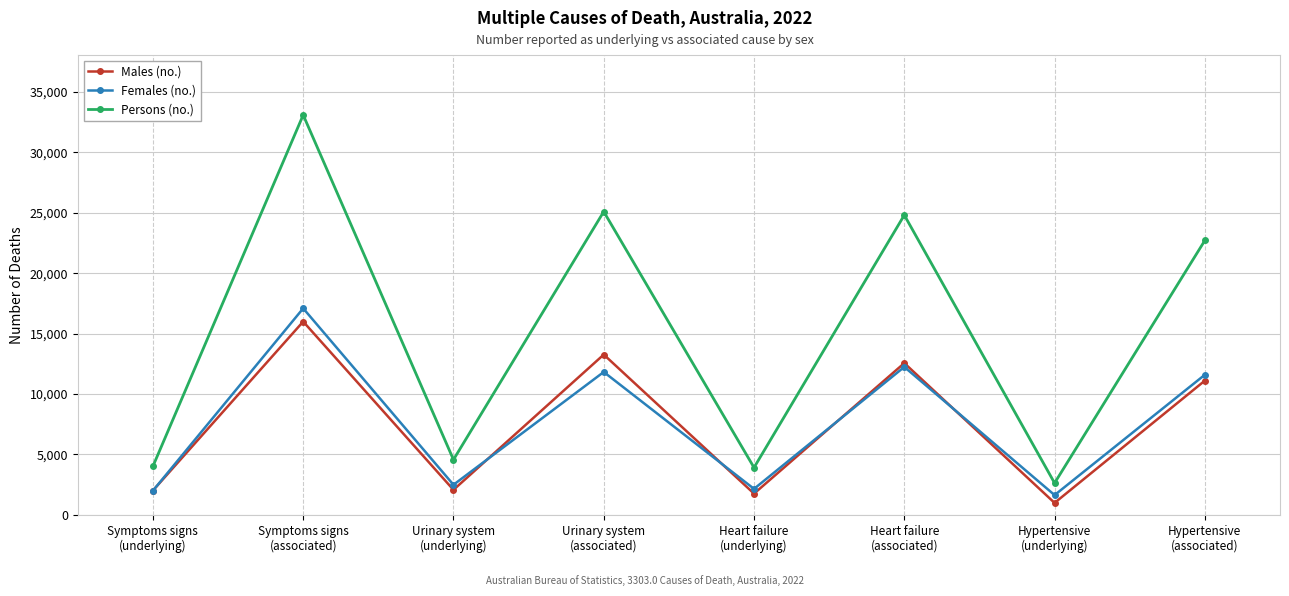

At which category is the sum across all series the highest?

Symptoms signs
(associated)